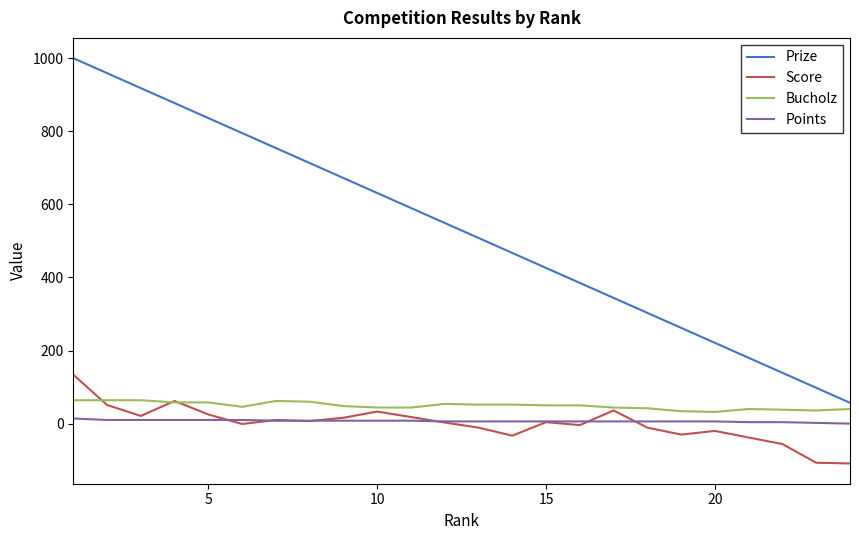

What is the maximum value for Score?

134